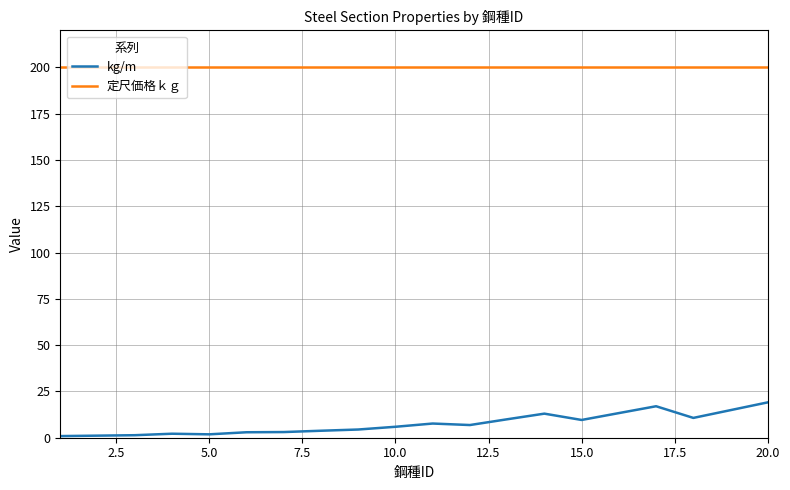

What is the maximum value shown in the chart?

200.0